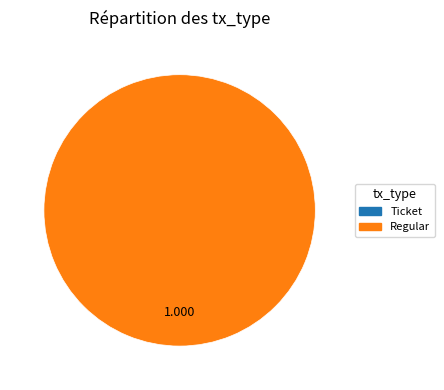

Is there a majority slice in this chart?

Yes